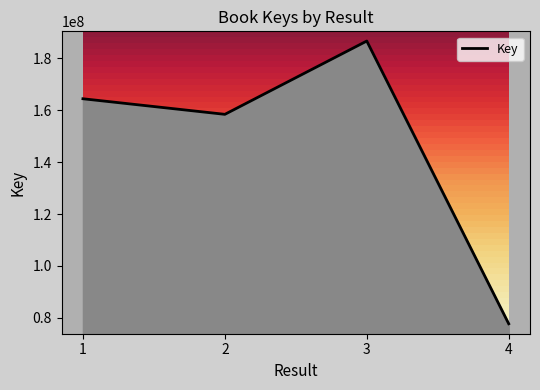

Reading right to left, extract all data points from this chart.

4=77728629	3=186671141	2=158422817	1=164426658